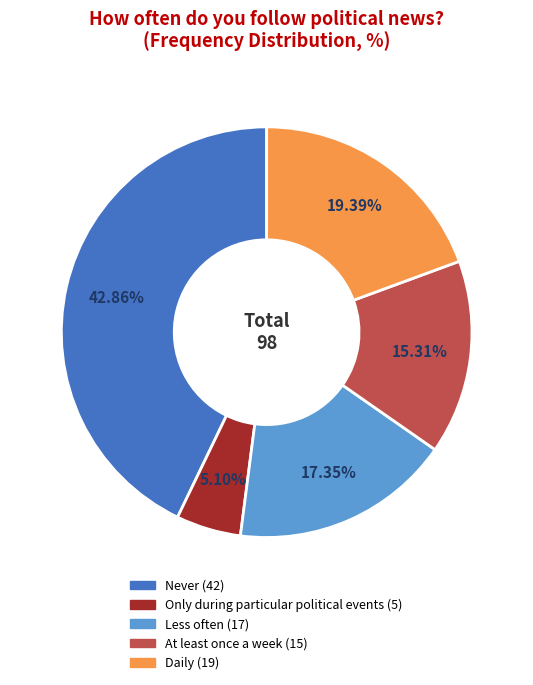

Is it true that Never is 43% of the pie?

True